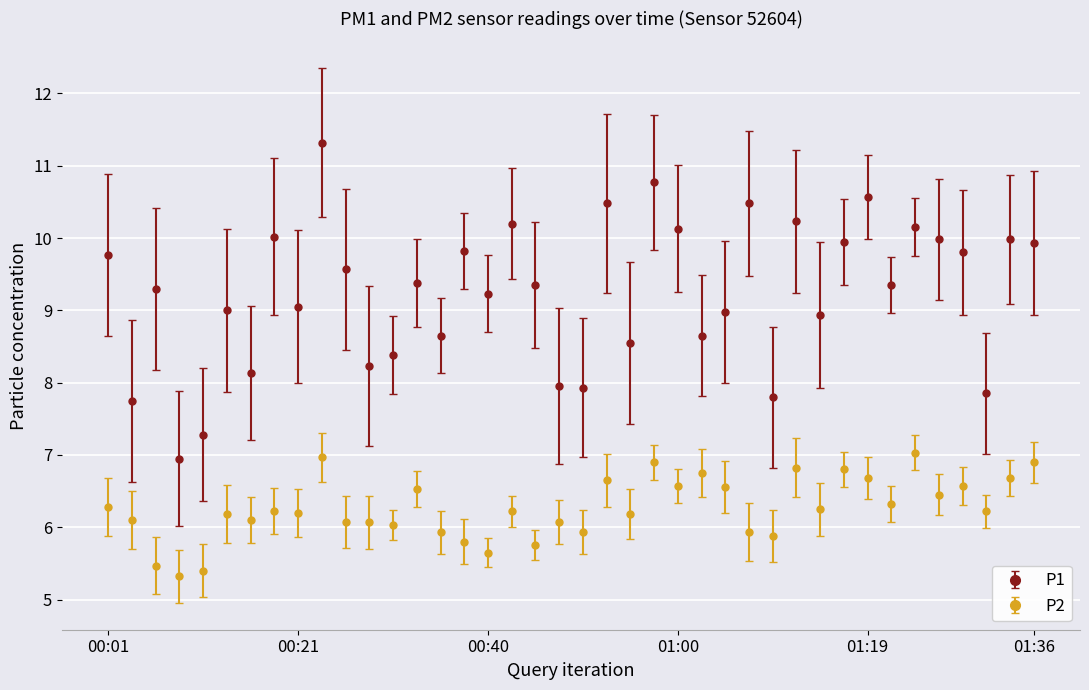

Which series has the largest total across all categories?

P1